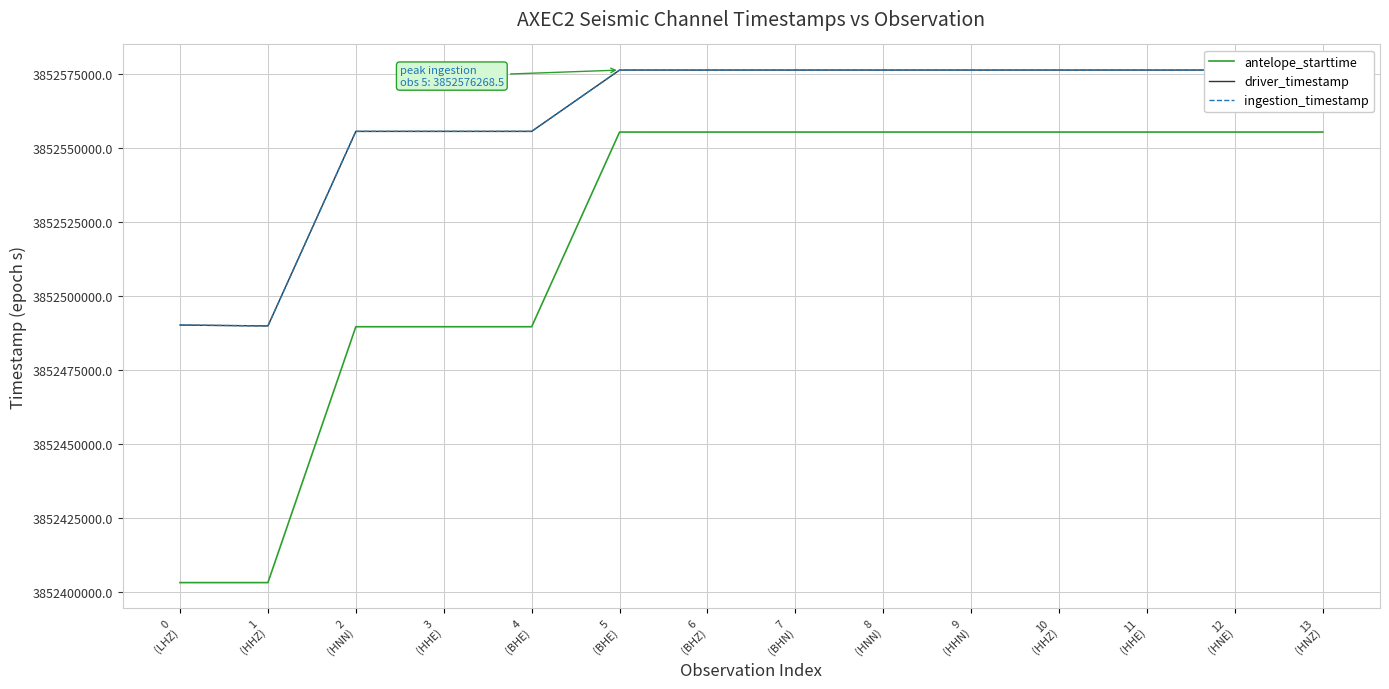

How many distinct data groups are displayed?

3